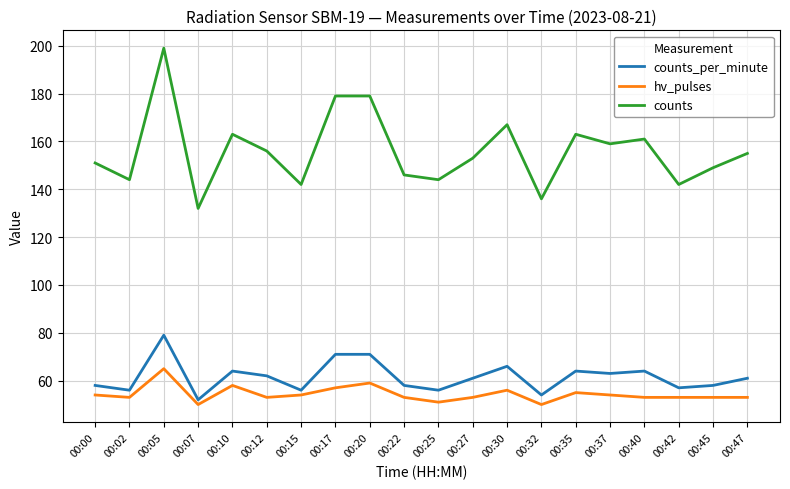

Reading right to left, extract all data points from this chart.

counts_per_minute: 00:47=61	00:45=58	00:42=57	00:40=64	00:37=63	00:35=64	00:32=54	00:30=66	00:27=61	00:25=56	00:22=58	00:20=71	00:17=71	00:15=56	00:12=62	00:10=64	00:07=52	00:05=79	00:02=56	00:00=58
hv_pulses: 00:47=53	00:45=53	00:42=53	00:40=53	00:37=54	00:35=55	00:32=50	00:30=56	00:27=53	00:25=51	00:22=53	00:20=59	00:17=57	00:15=54	00:12=53	00:10=58	00:07=50	00:05=65	00:02=53	00:00=54
counts: 00:47=155	00:45=149	00:42=142	00:40=161	00:37=159	00:35=163	00:32=136	00:30=167	00:27=153	00:25=144	00:22=146	00:20=179	00:17=179	00:15=142	00:12=156	00:10=163	00:07=132	00:05=199	00:02=144	00:00=151